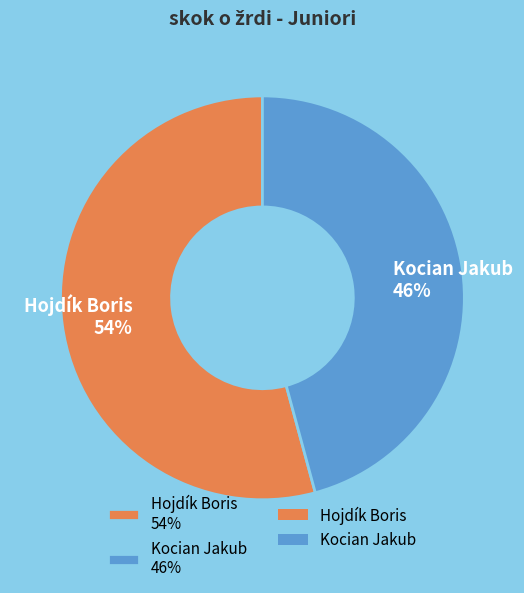

Combined, do Hojdík Boris 54% and Kocian Jakub 46% account for over 50%?

Yes